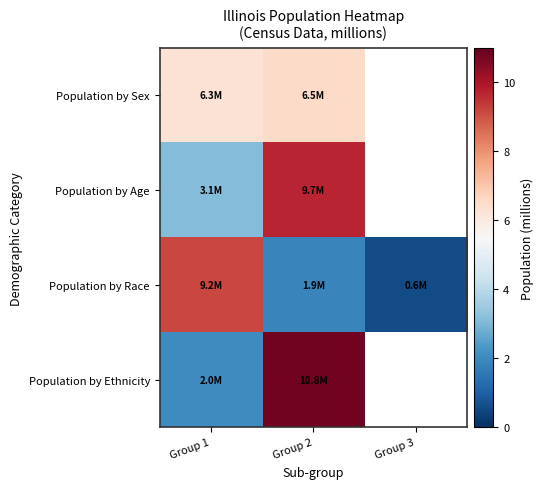

How many distinct data groups are displayed?

4